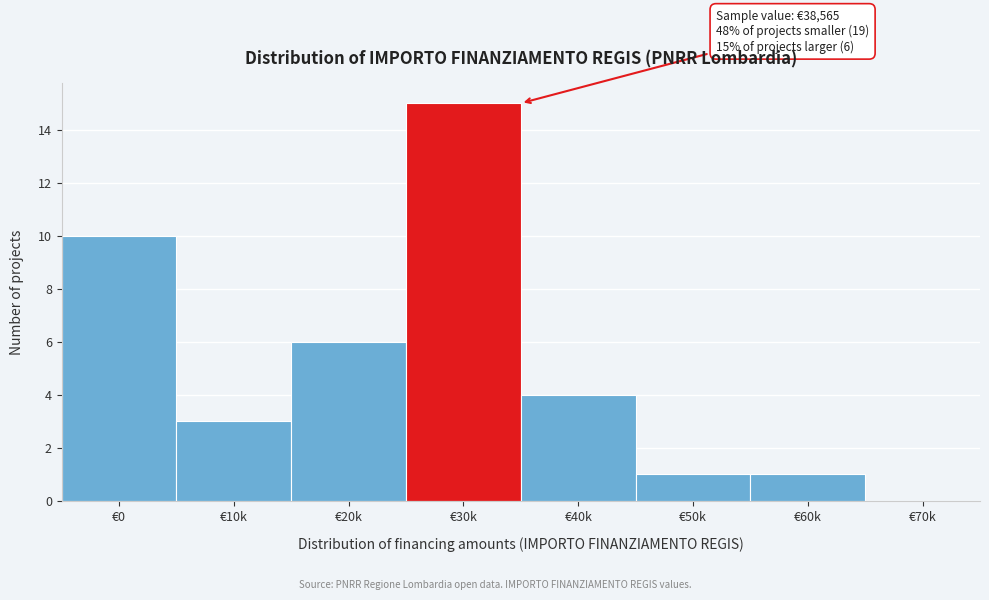

Reading right to left, transcribe all the data shown in this chart.

€60k=1	€50k=1	€40k=4	€30k=15	€20k=6	€10k=3	€0=10